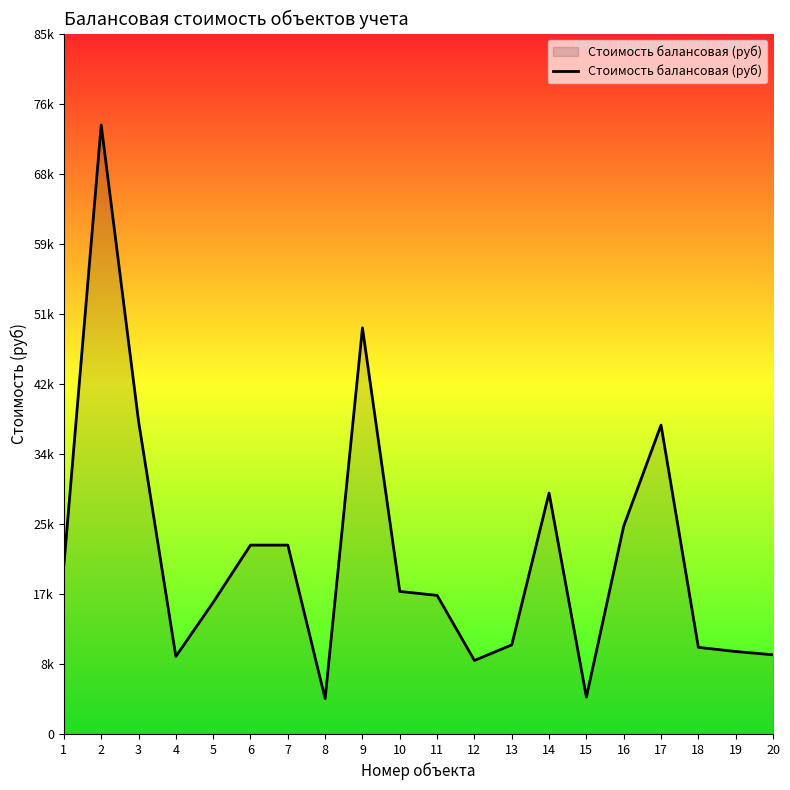

What is the minimum value shown in the chart?

4283.7